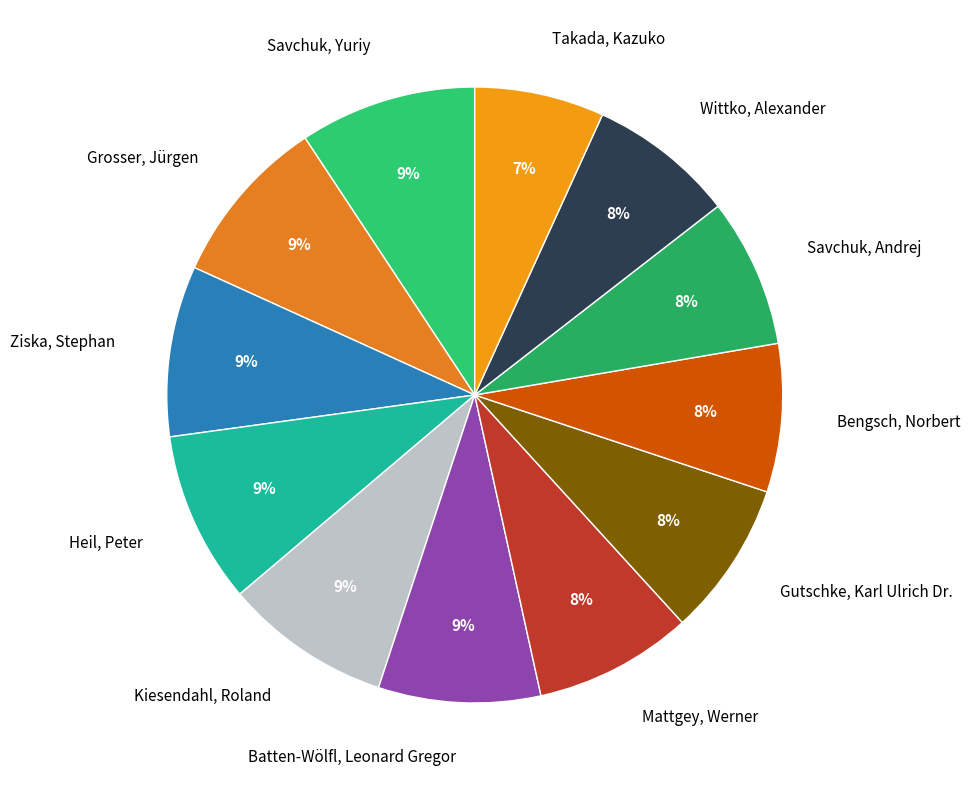

Is the sum of Bengsch, Norbert and Wittko, Alexander greater than half?

No